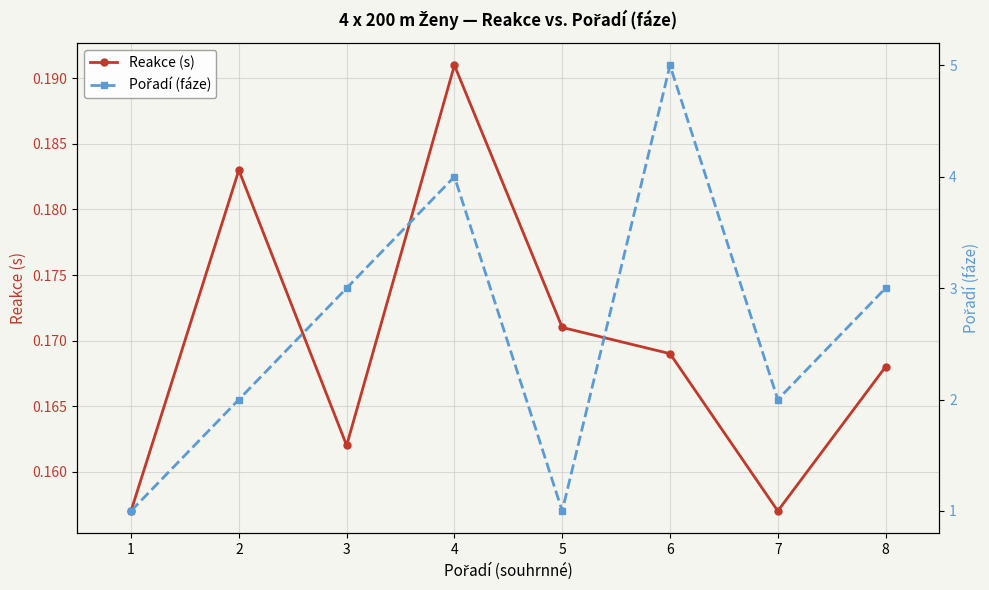

Rank the series by their average value, from lowest to highest.

Reakce (s), Pořadí (fáze)